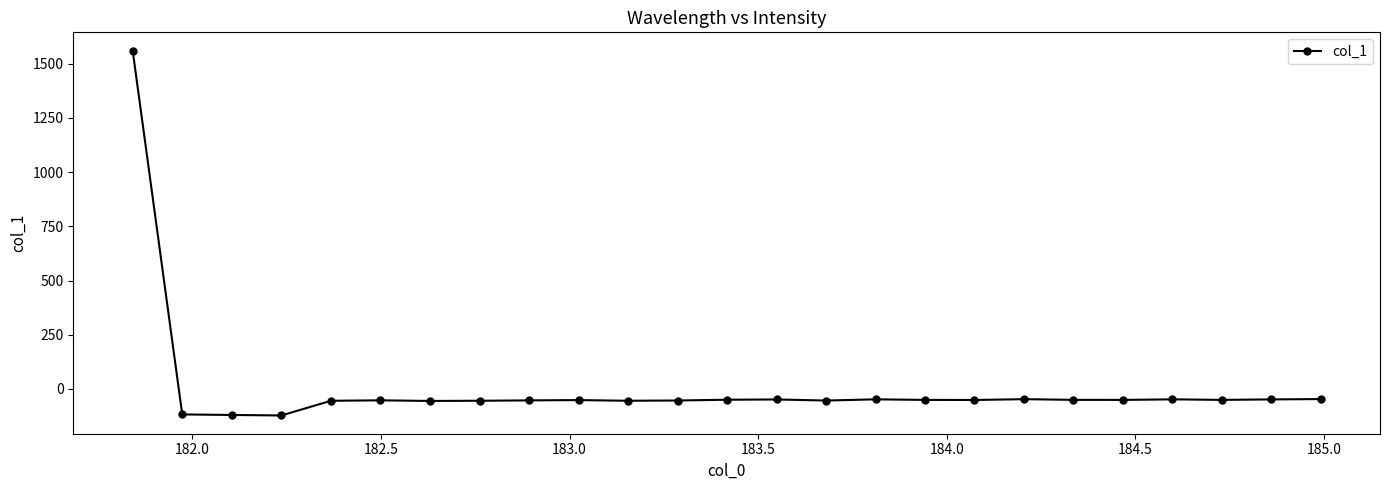

What is the sum of all values?

118.7